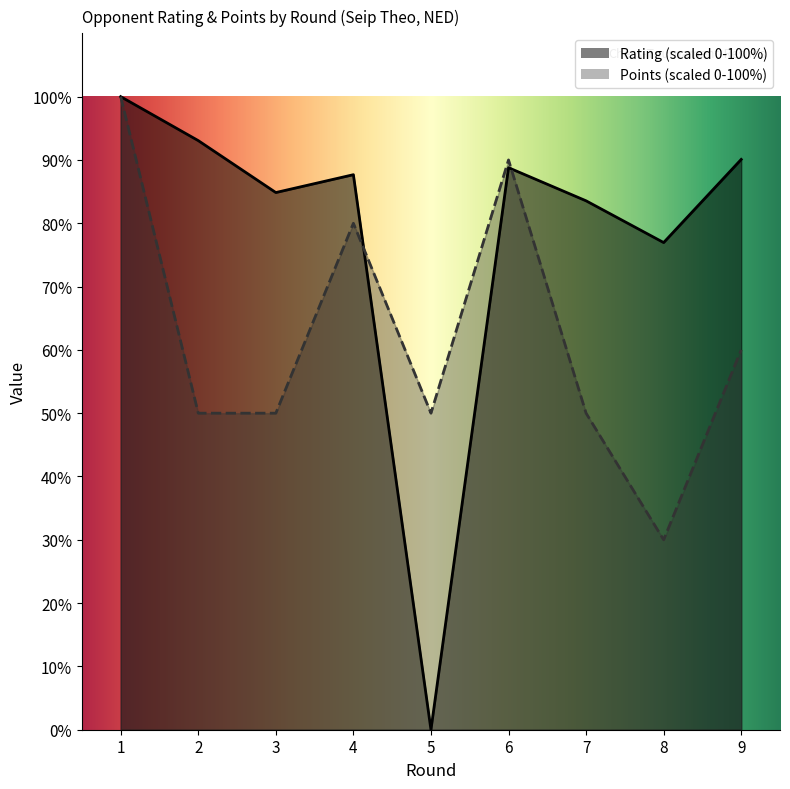

At how many categories does at least one series exceed 6?

9